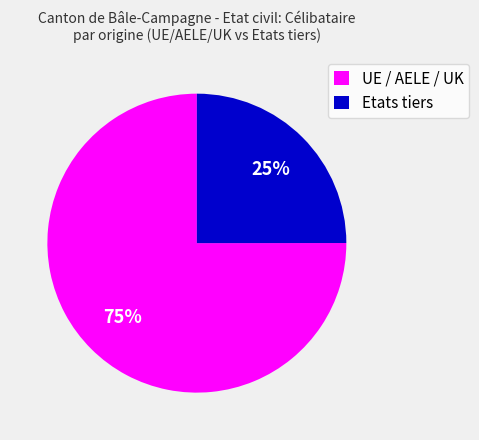

Combined, do UE / AELE / UK and Etats tiers account for over 50%?

Yes